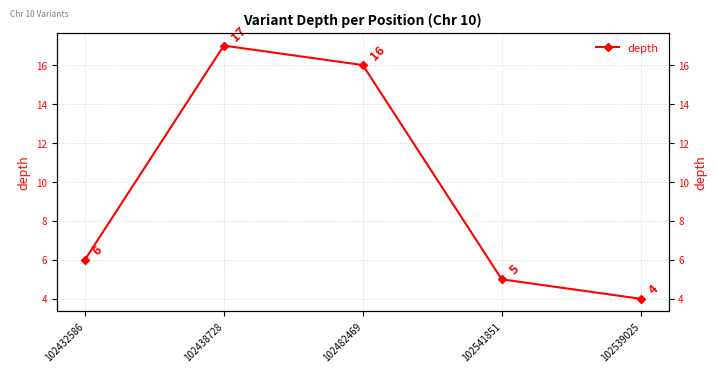

Where is the data nearest to the value 10?

102432586